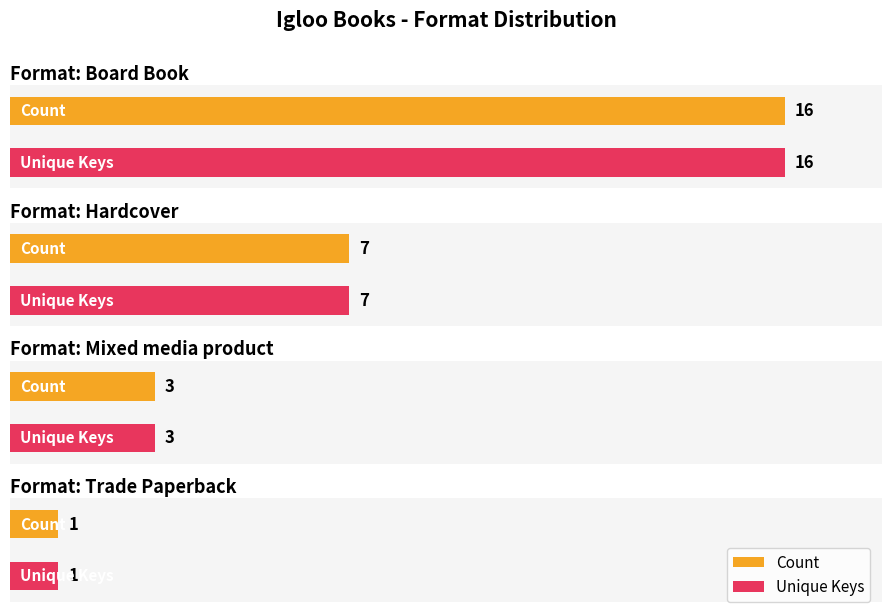

What are all the series names shown in the legend?

Count, Unique Keys